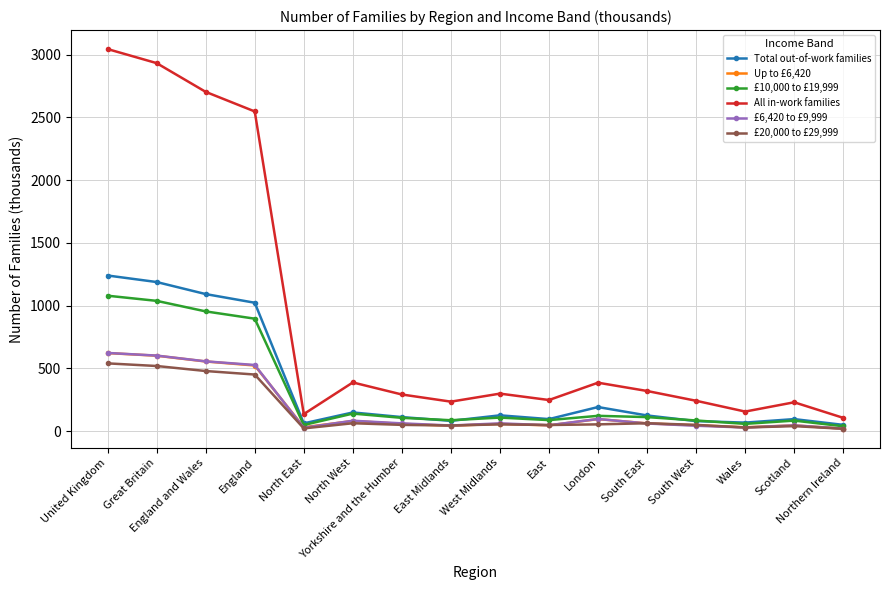

Is it true that £20,000 to £29,999 equals 50 at South West?

True